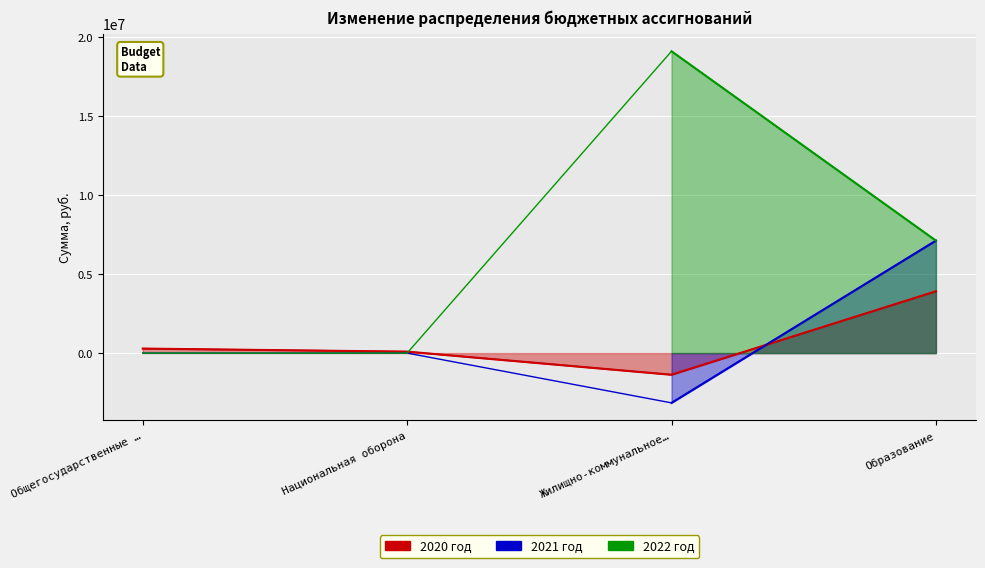

What are all the series names shown in the legend?

2020 год, 2021 год, 2022 год